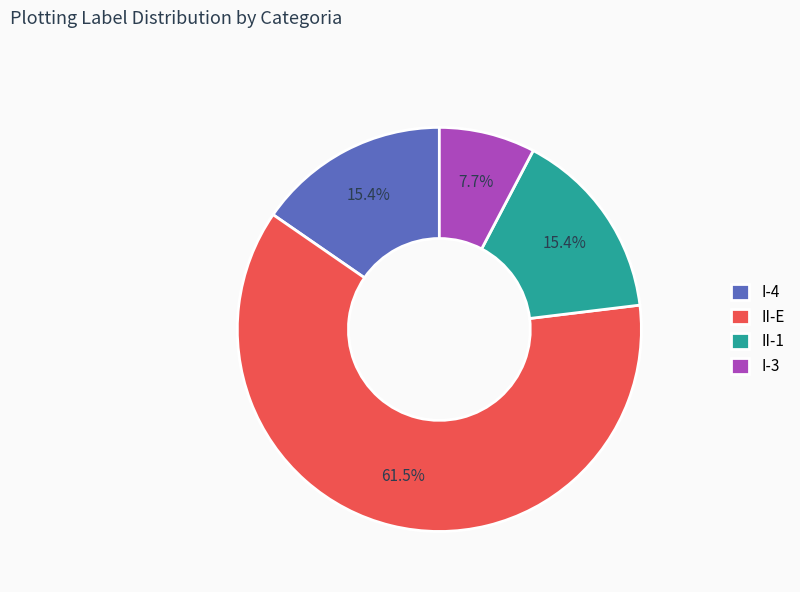

Is the sum of II-E and II-1 greater than half?

Yes